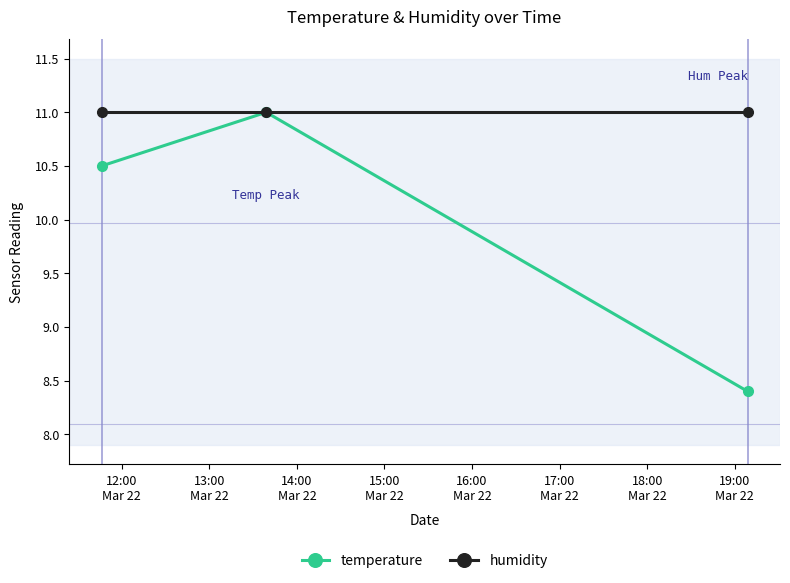

Count the number of categories in the chart.

3